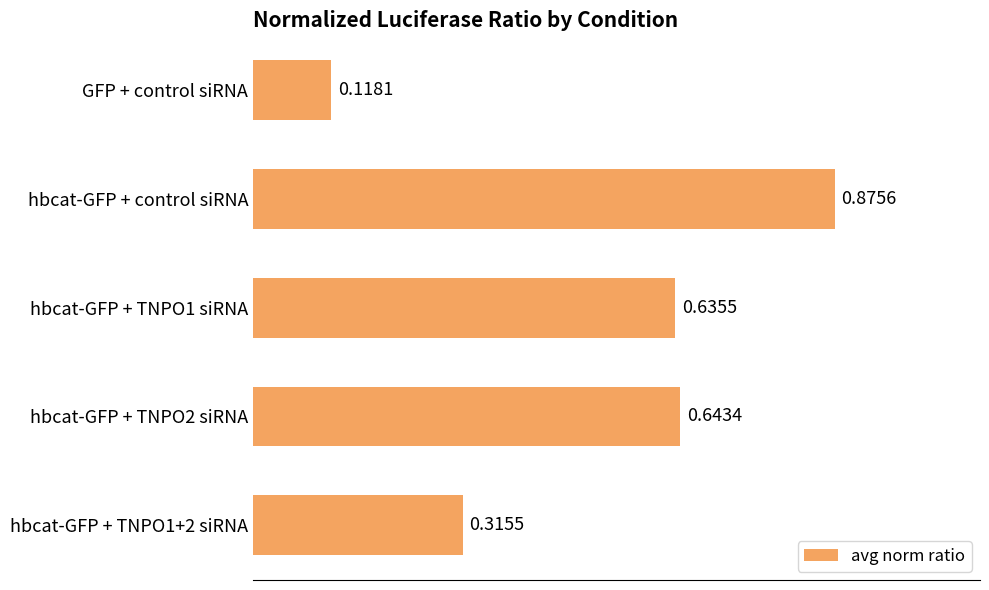

Which has a higher value, hbcat-GFP + control siRNA or hbcat-GFP + TNPO1+2 siRNA?

hbcat-GFP + control siRNA